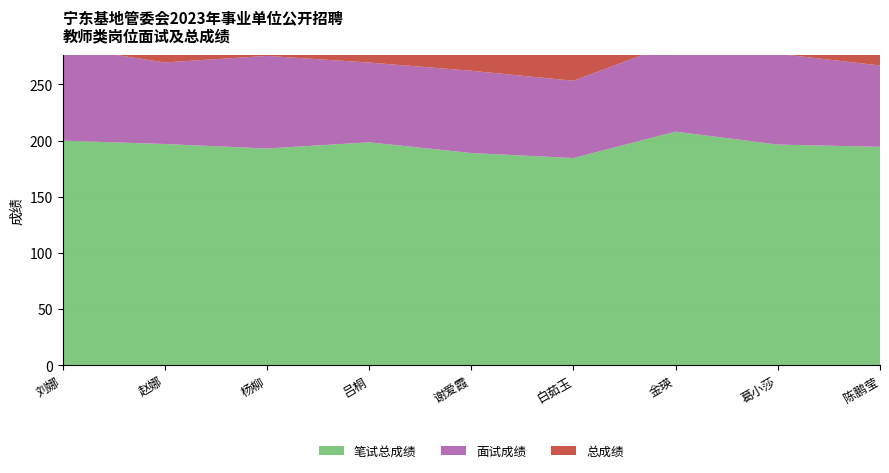

Reading left to right, transcribe all the data shown in this chart.

笔试总成绩: 200.0	197.0	193.0	198.5	189.0	184.5	208.0	196.5	194.5
面试成绩: 83.6	72.6	82.4	71.0	73.2	68.8	79.2	80.8	72.4
总成绩: 76.8	69.8	75.2	69.1	69.1	65.9	75.3	74.7	69.4